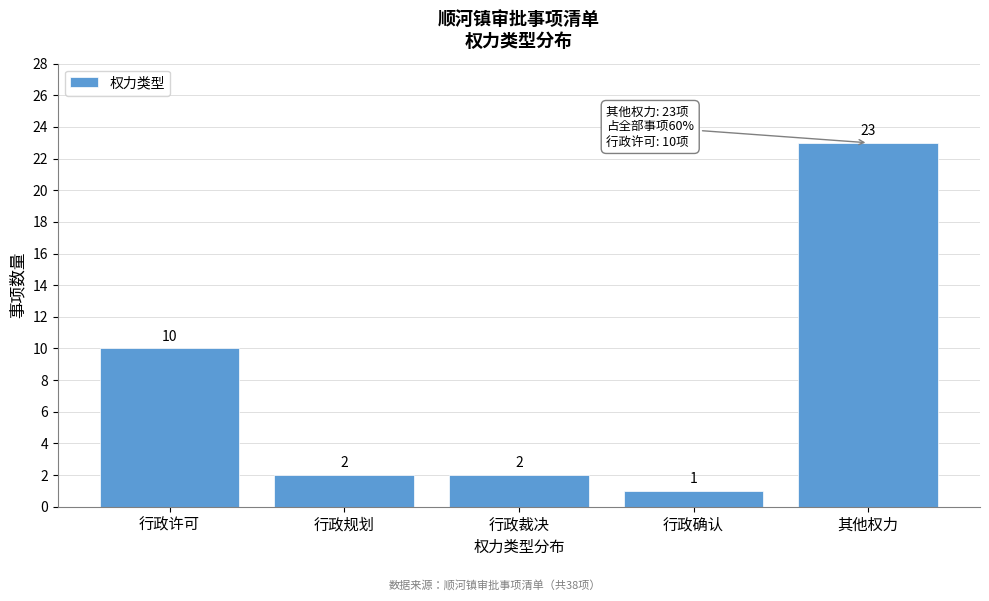

Reading right to left, what are all the values shown in this chart?

23	1	2	2	10